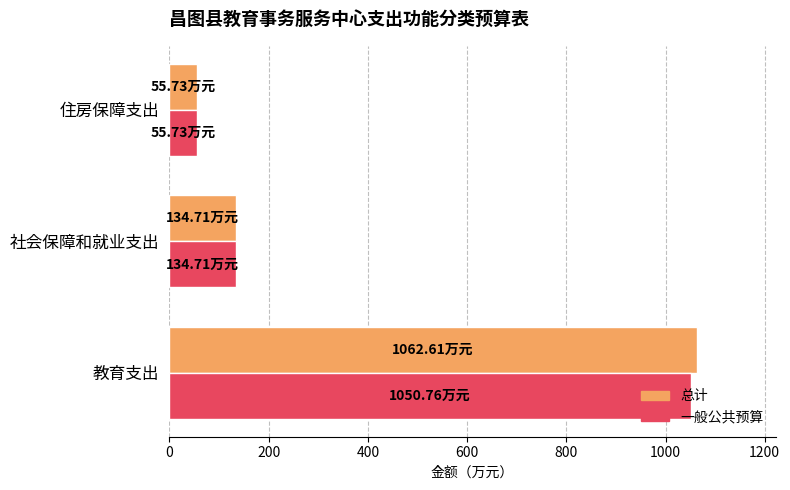

At which category is the sum across all series the highest?

教育支出